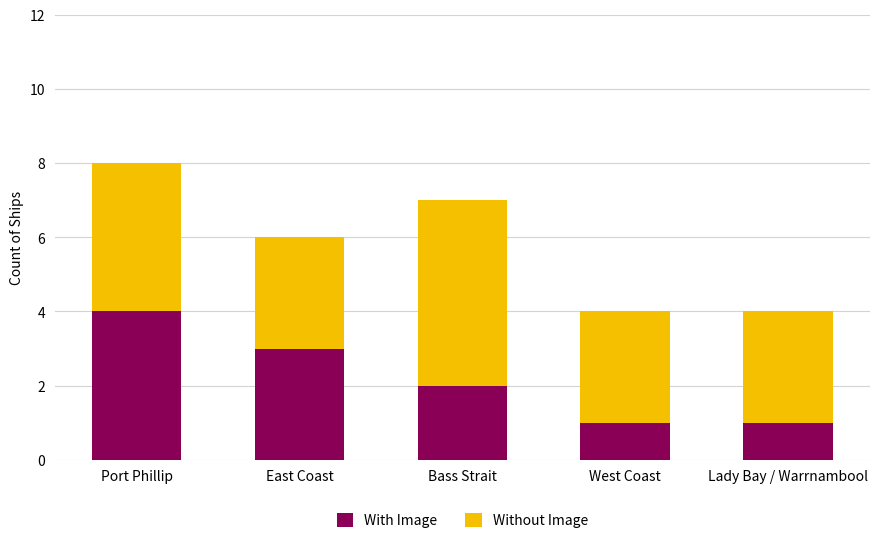

At which label does With Image reach its peak?

Port Phillip